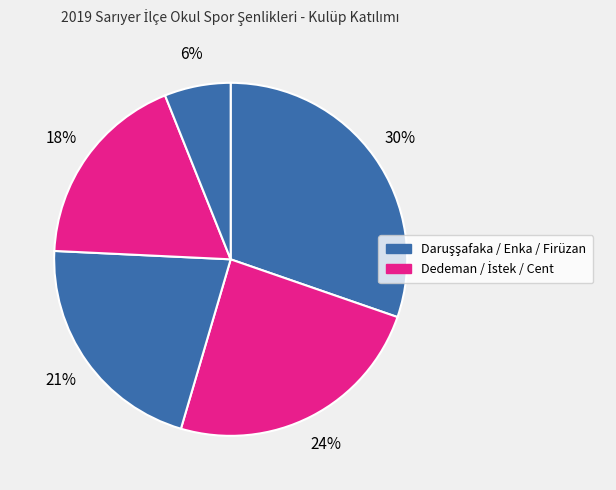

How many slices are in this pie chart?

5